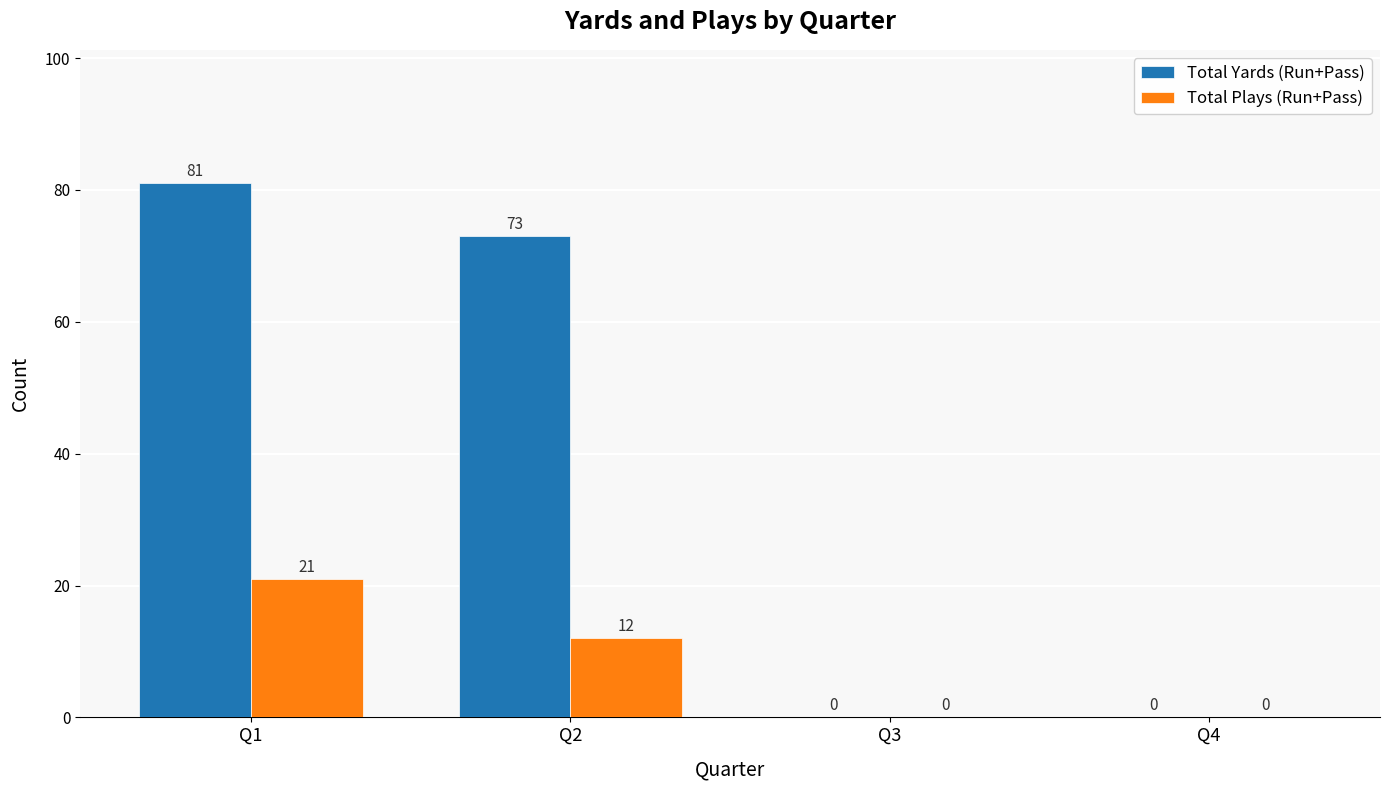

What is the sum of the Total Yards (Run+Pass) values at Q2 and Q1?

154